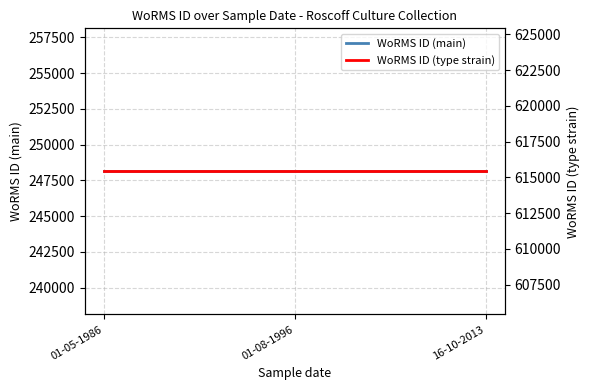

What are all the series names shown in the legend?

WoRMS ID (main), WoRMS ID (type strain)